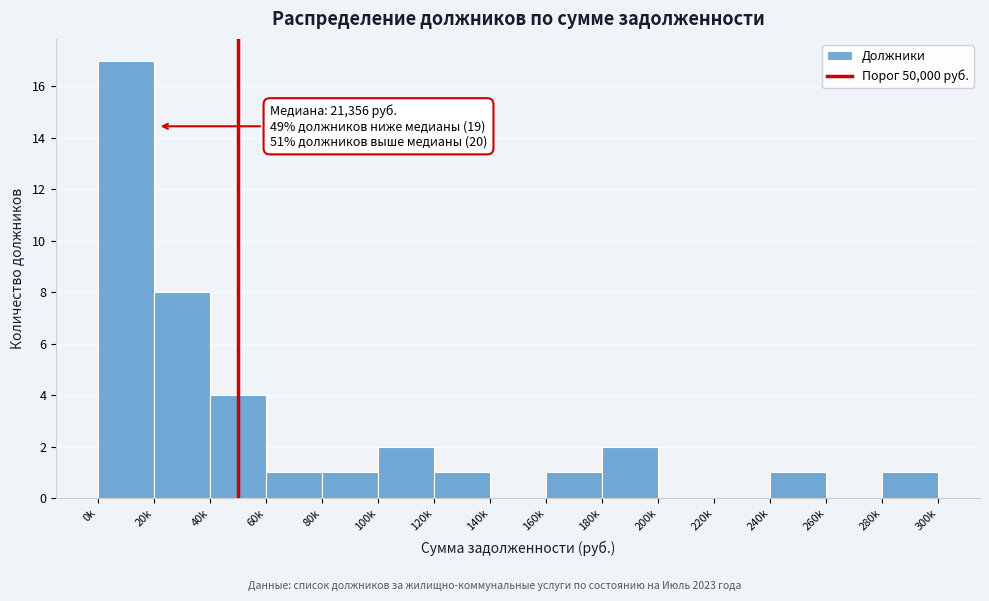

Reading right to left, extract all data points from this chart.

280k=1	260k=0	240k=1	220k=0	200k=0	180k=2	160k=1	140k=0	120k=1	100k=2	80k=1	60k=1	40k=4	20k=8	0k=17